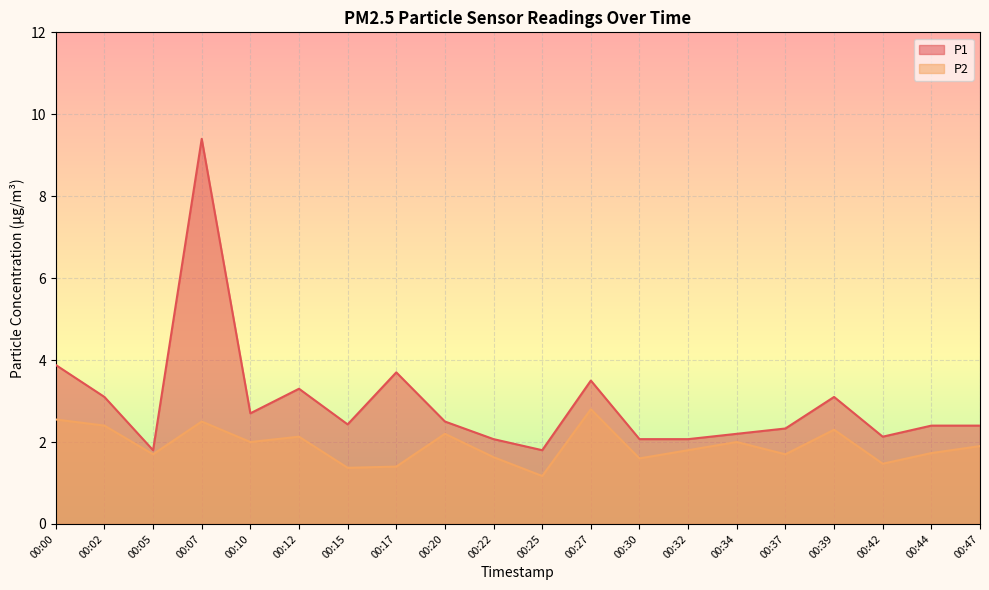

What is the sum of the P1 values at 00:02 and 00:00?

7.0